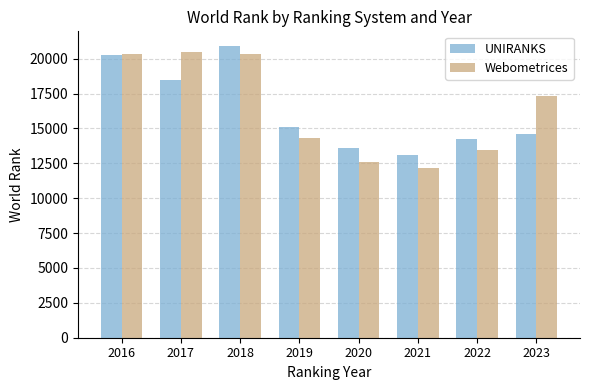

What is the lowest value of the Webometrices series?

12142